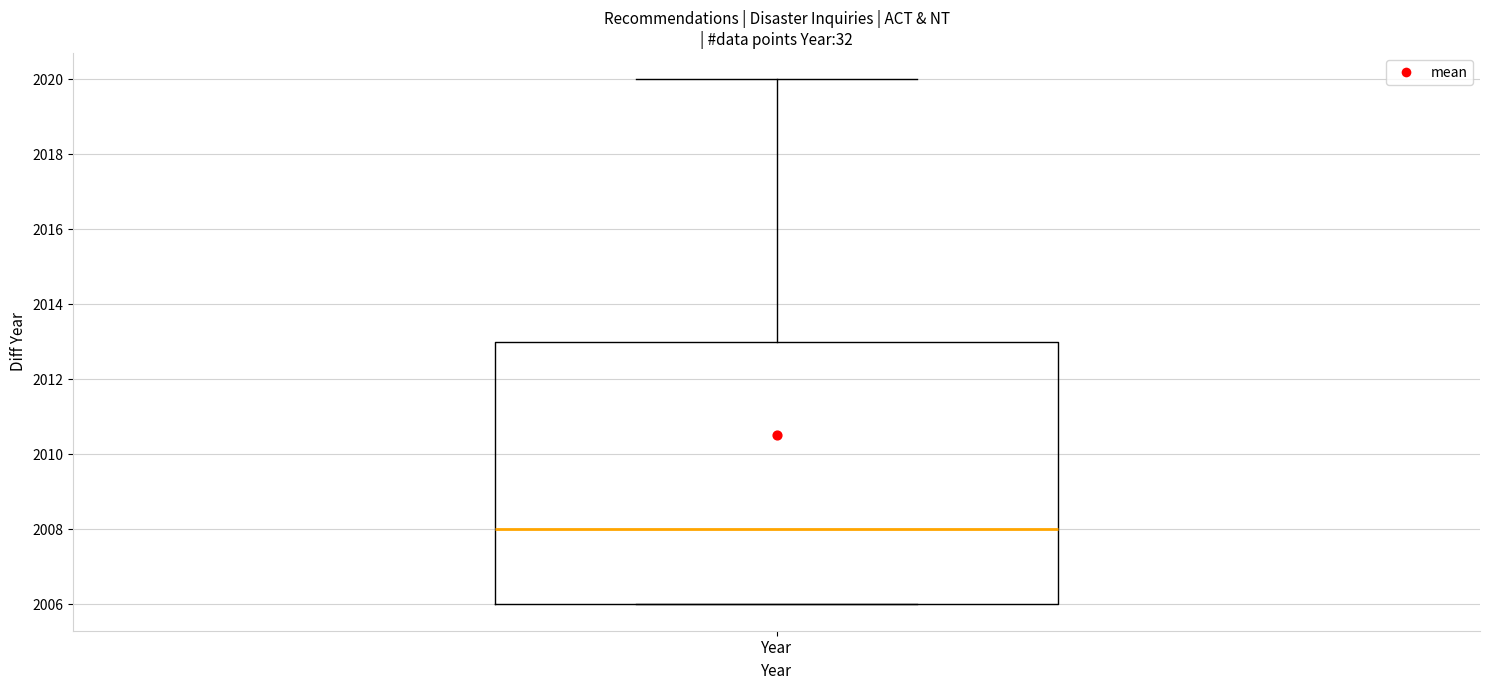

Where does the upper whisker of the box for Year end on the y-axis? The values are not printed on the chart, so give them approximately, as read against the axis.

2020